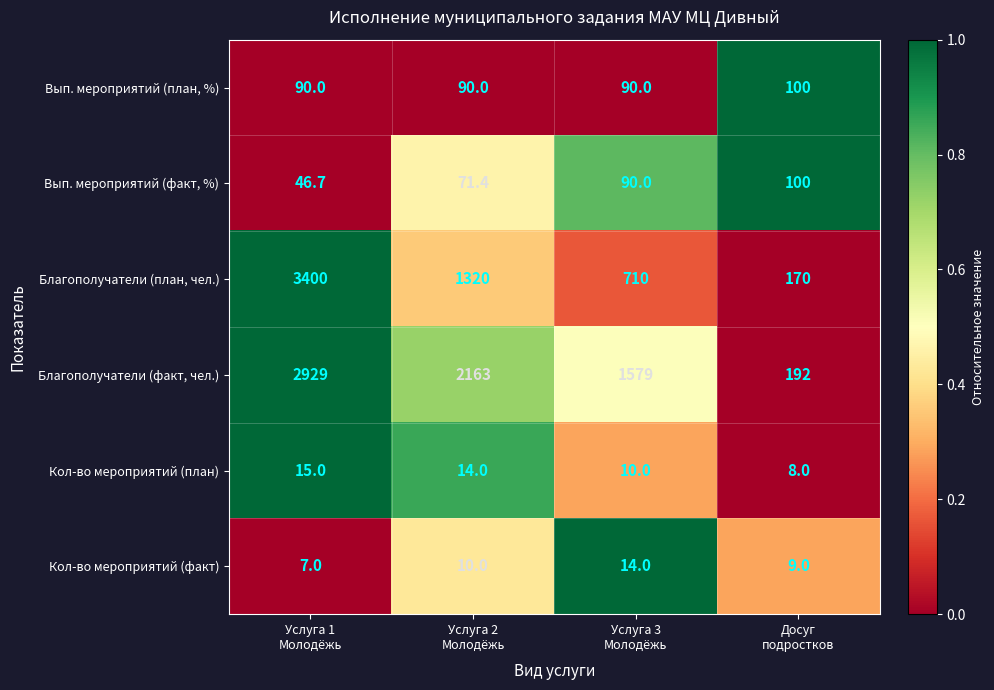

What is the total value across all series at Услуга 1
Молодёжь?

6487.7